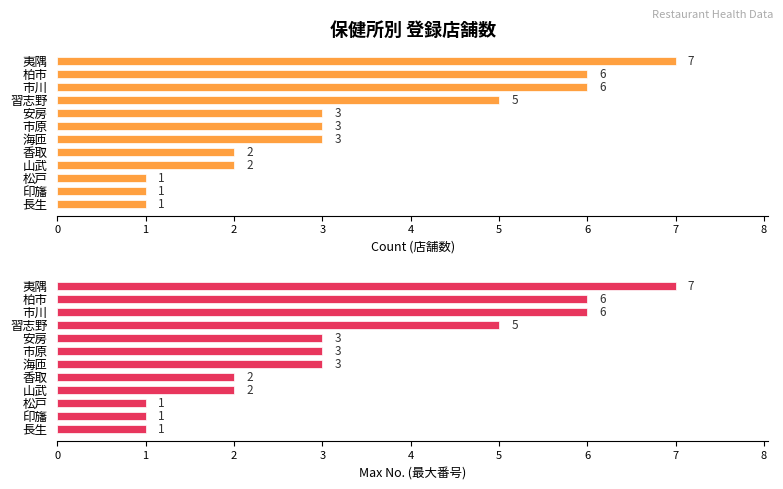

Does the chart contain stacked bars?

No